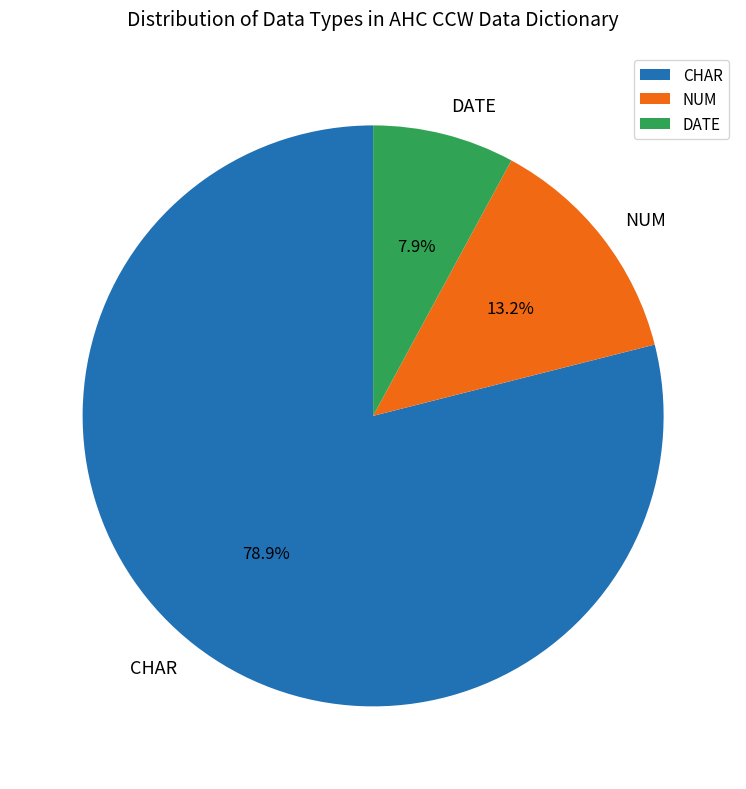

Rank the categories by value from highest to lowest.

CHAR, NUM, DATE